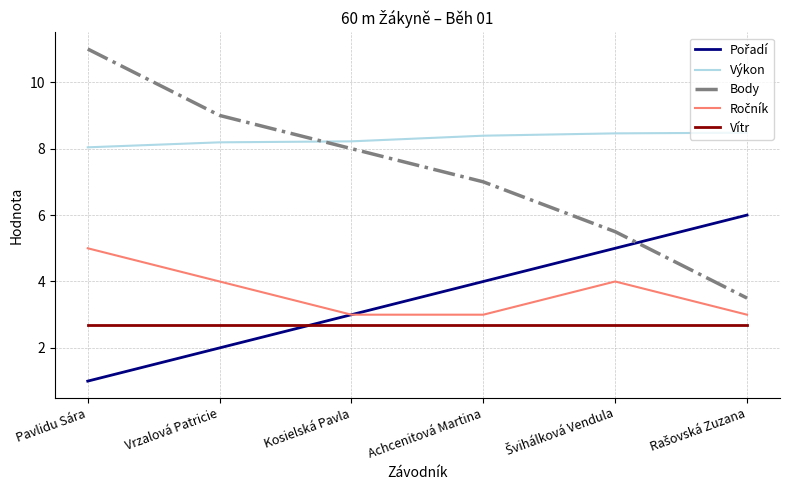

What is the total value across all series at Kosielská Pavla?

24.9